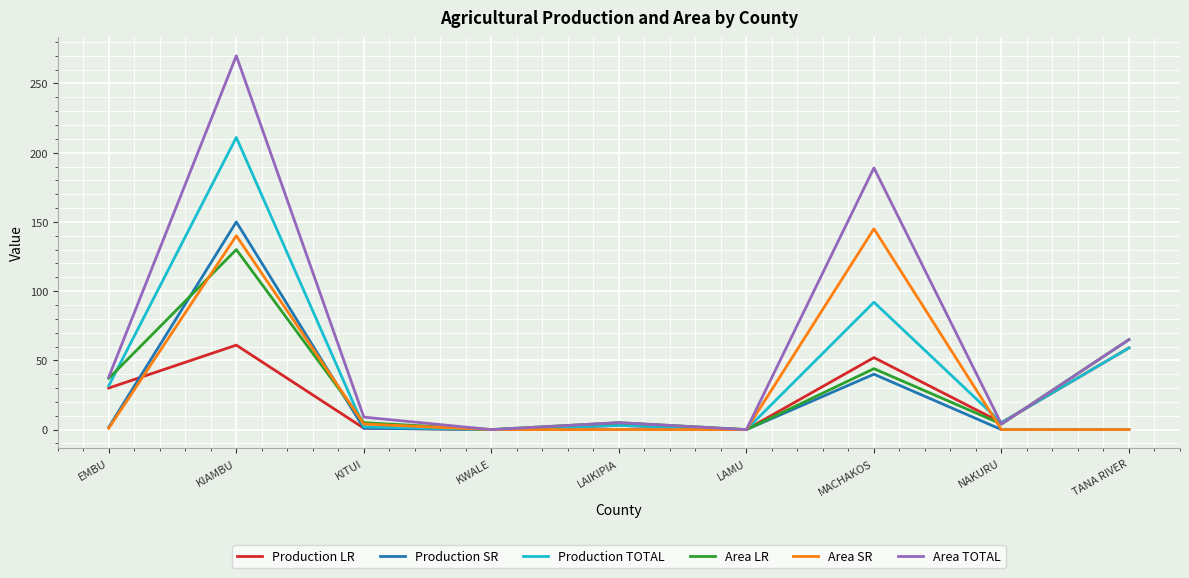

Is it true that Area LR equals 0.0 at KWALE?

True